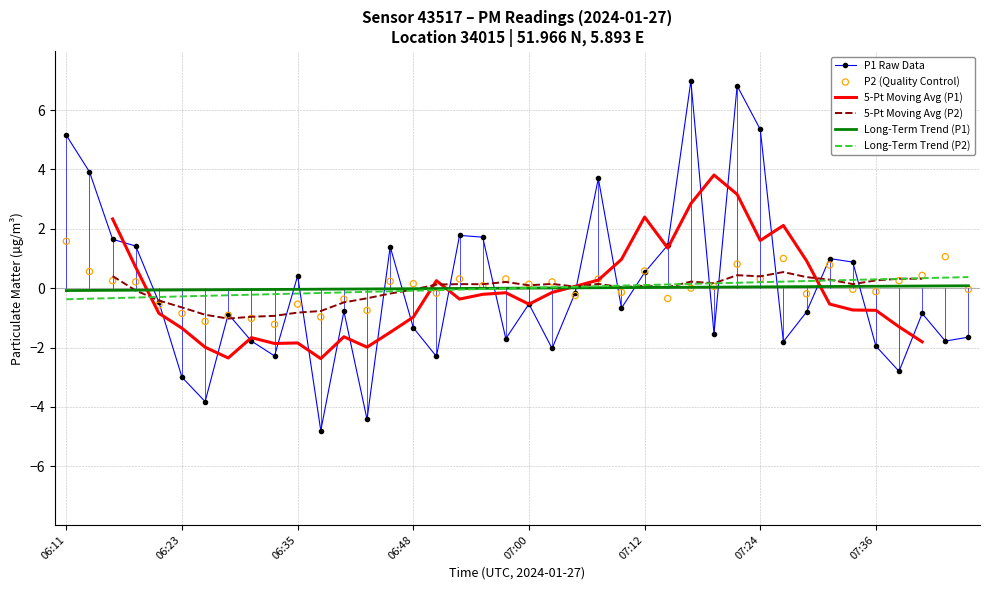

Which series reaches the minimum Y coordinate?

P1 Raw Data